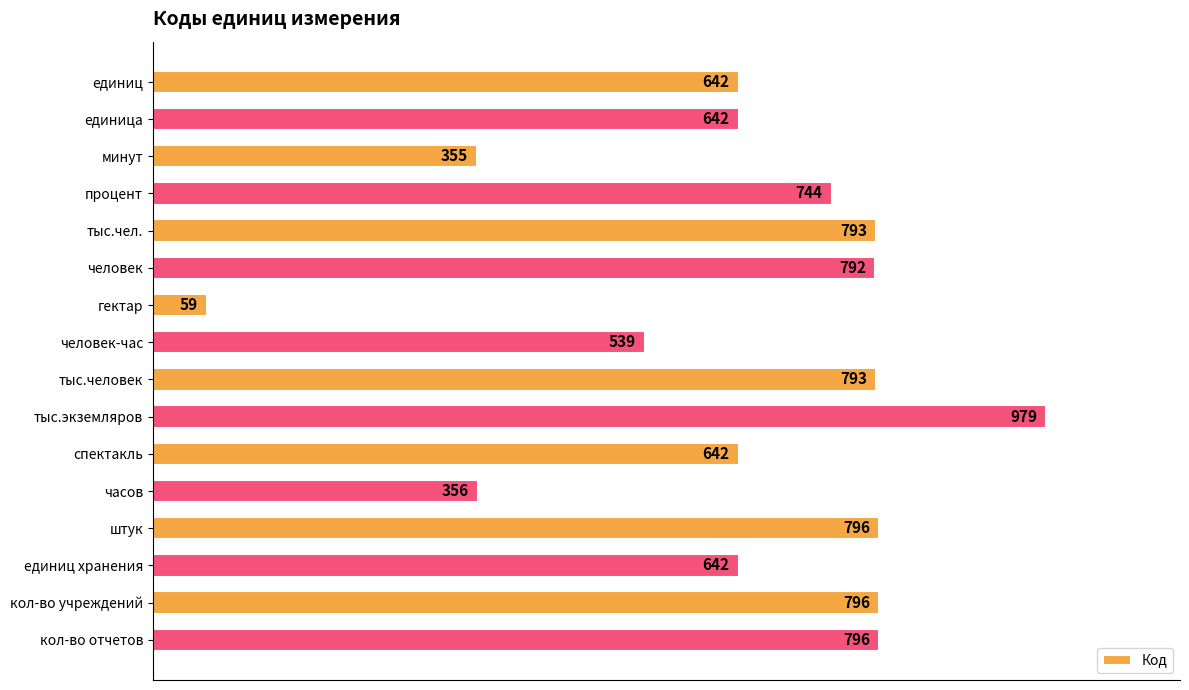

What position from the top is часов?

12